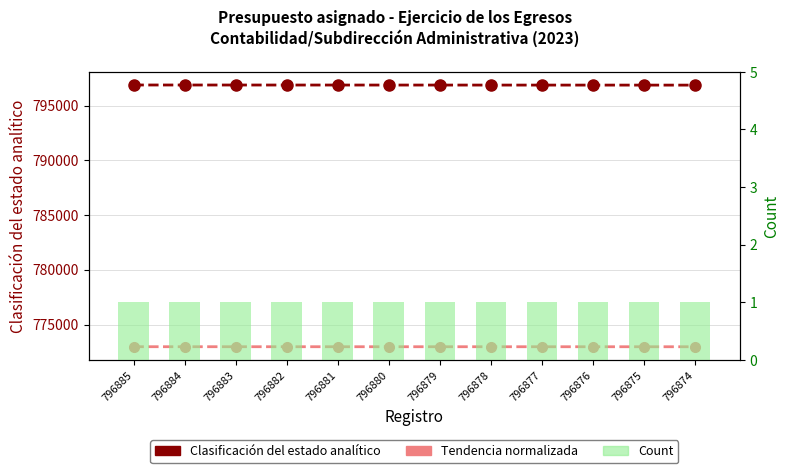

The value of Count at 796883 is 1.0. True or false?

True